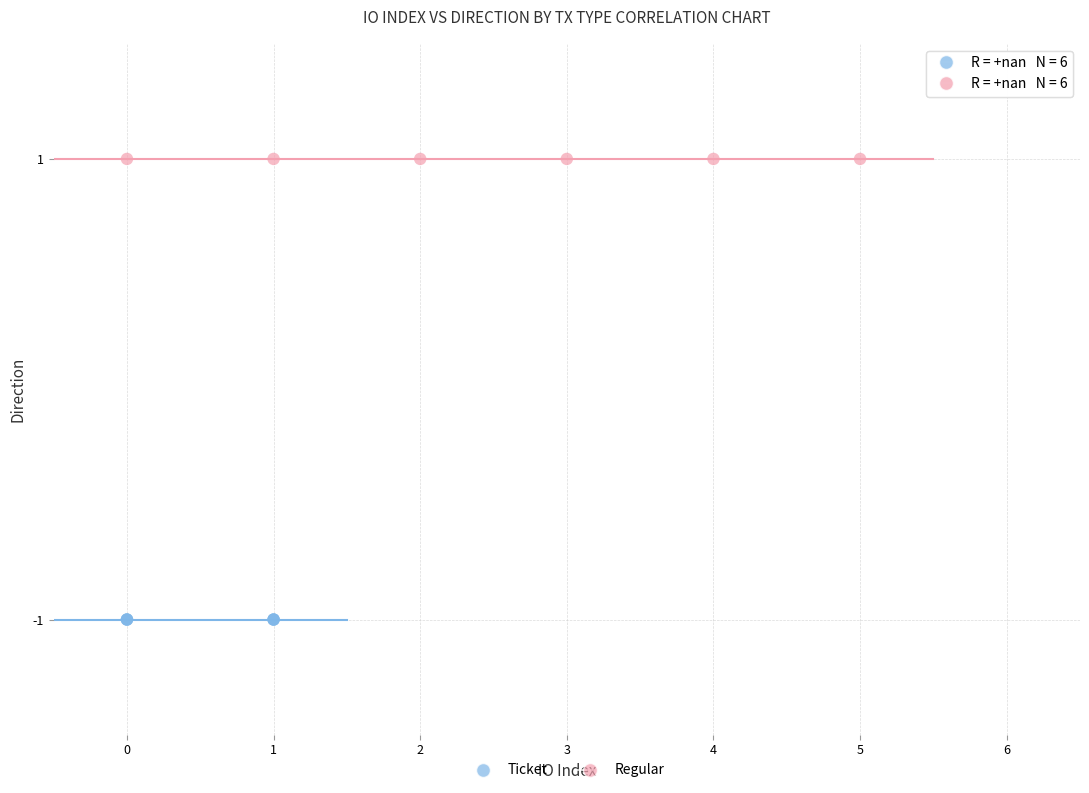

Which series contains the highest Y value?

Regular